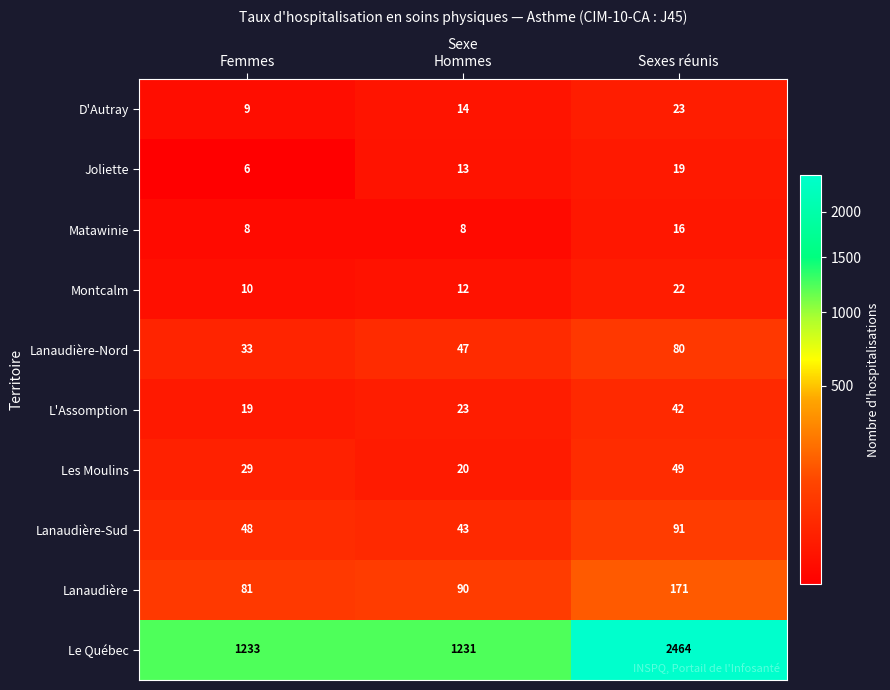

Reading left to right, what are all the values shown in this chart?

D'Autray: 9	14	23
Joliette: 6	13	19
Matawinie: 8	8	16
Montcalm: 10	12	22
Lanaudière-Nord: 33	47	80
L'Assomption: 19	23	42
Les Moulins: 29	20	49
Lanaudière-Sud: 48	43	91
Lanaudière: 81	90	171
Le Québec: 1233	1231	2464